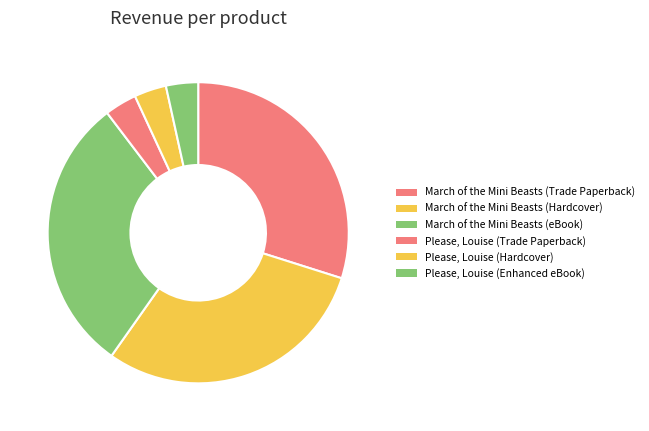

Does any single category account for the majority?

No